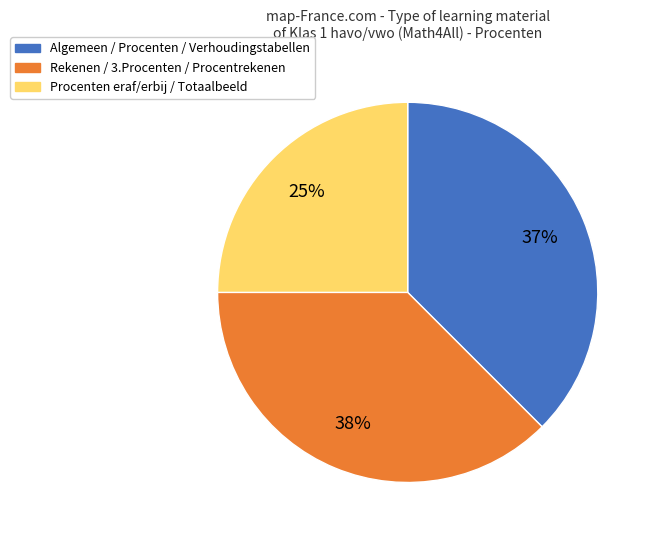

Does any single category account for the majority?

No